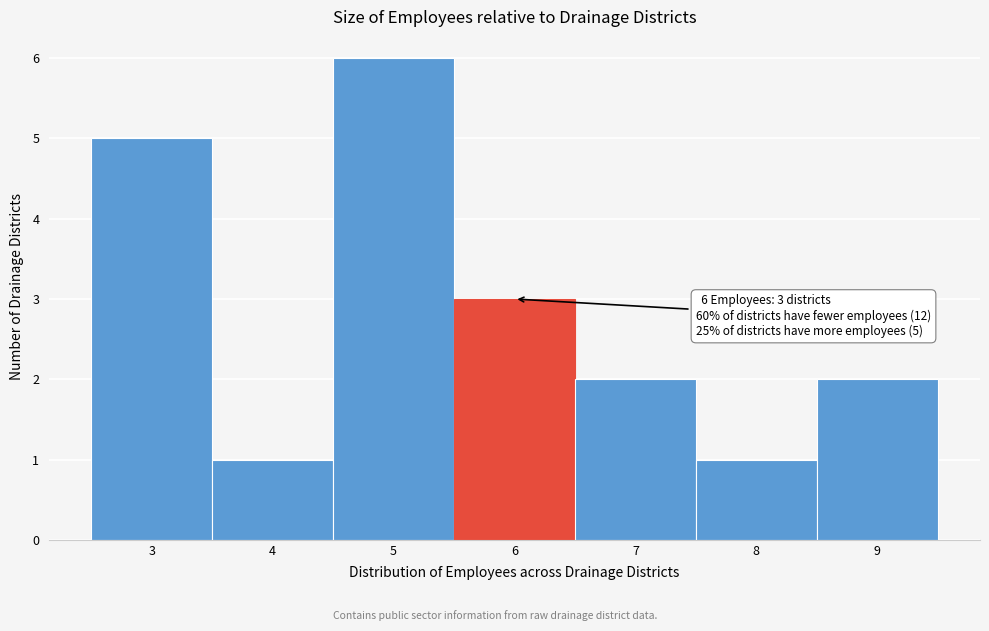

Which range on the x-axis has the tallest bar?

4.5 to 5.5